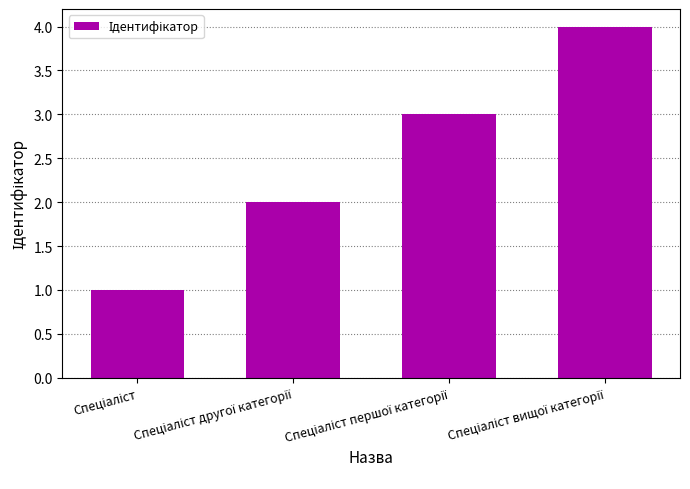

Reading left to right, extract all data points from this chart.

1	2	3	4